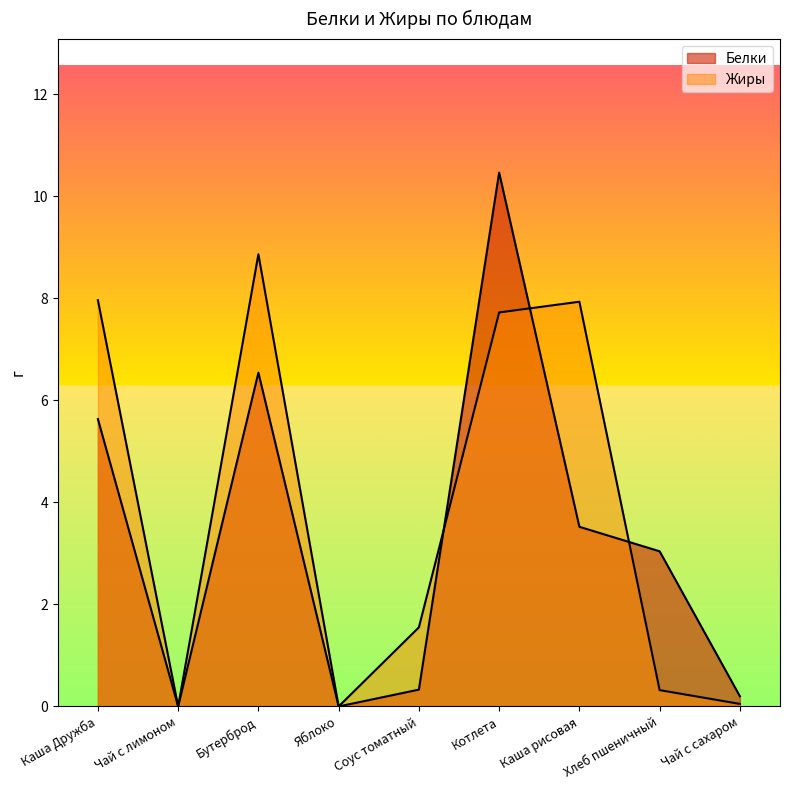

What is the total value across all series at Чай с сахаром?

0.2